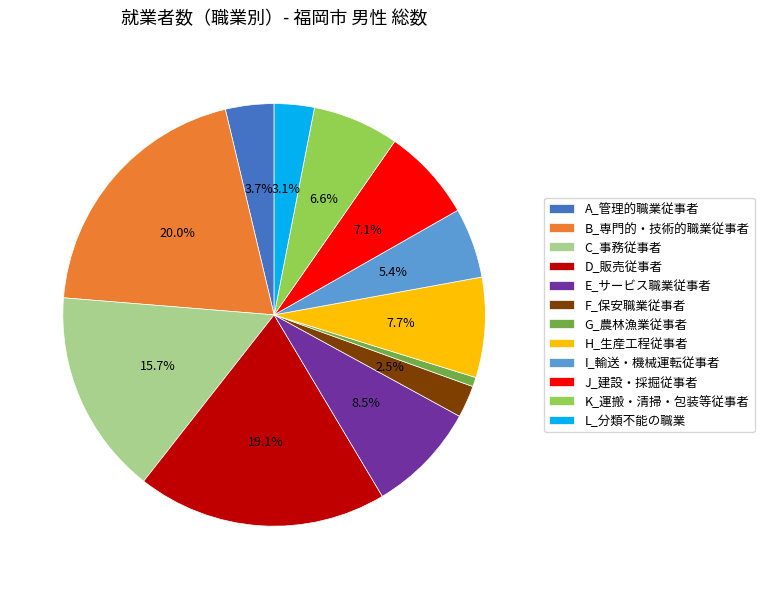

Is I_輸送・機械運転従事者 the majority of the pie?

No